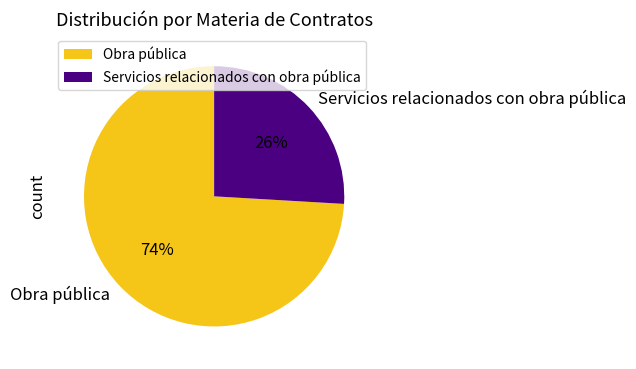

Does Obra pública represent more than half of the total?

Yes